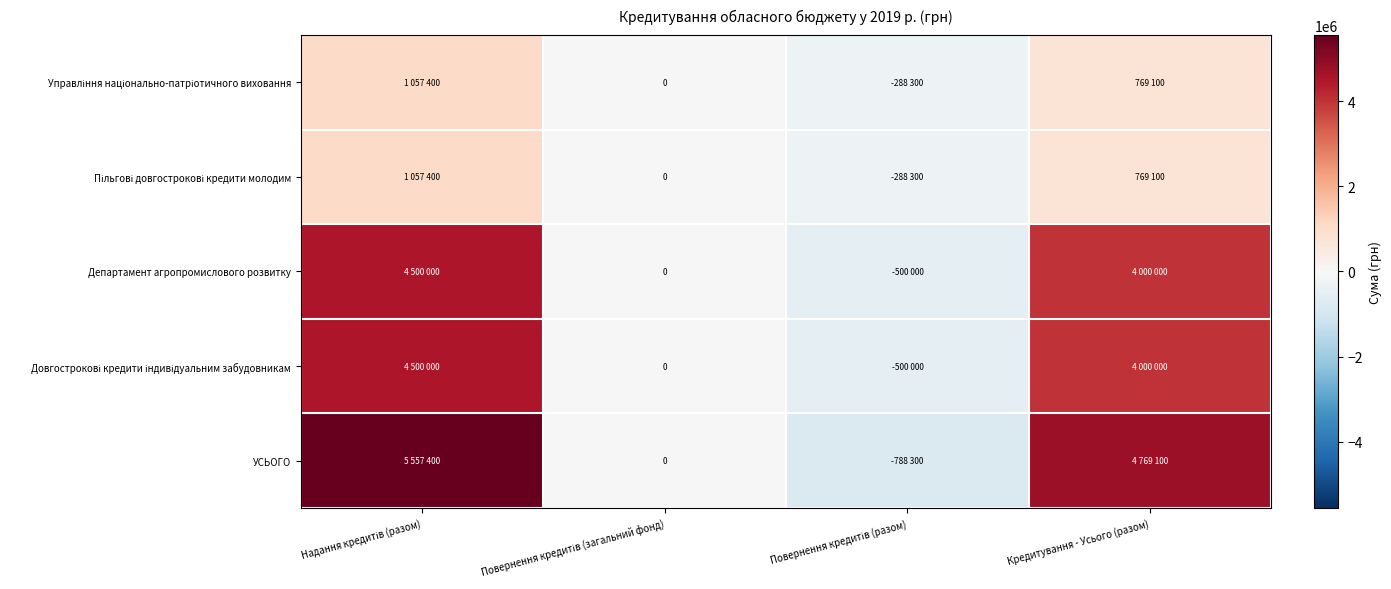

What is the difference between the Управління національно-патріотичного виховання values at Повернення кредитів (загальний фонд) and Повернення кредитів (разом)?

288300